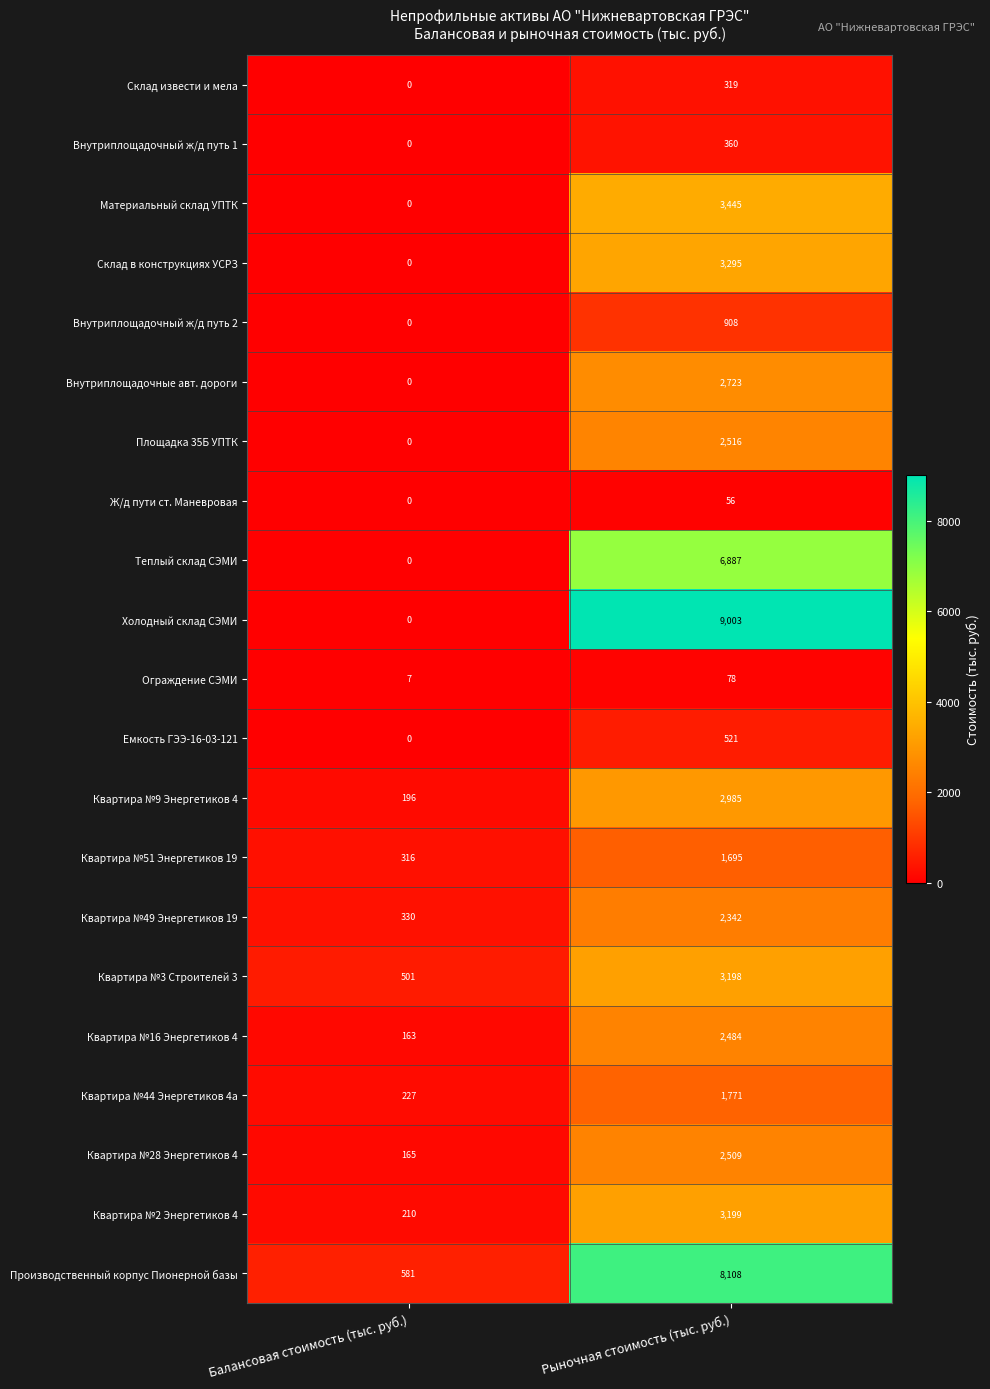

Rank the categories by Холодный склад СЭМИ value from highest to lowest.

Рыночная стоимость (тыс. руб.), Балансовая стоимость (тыс. руб.)